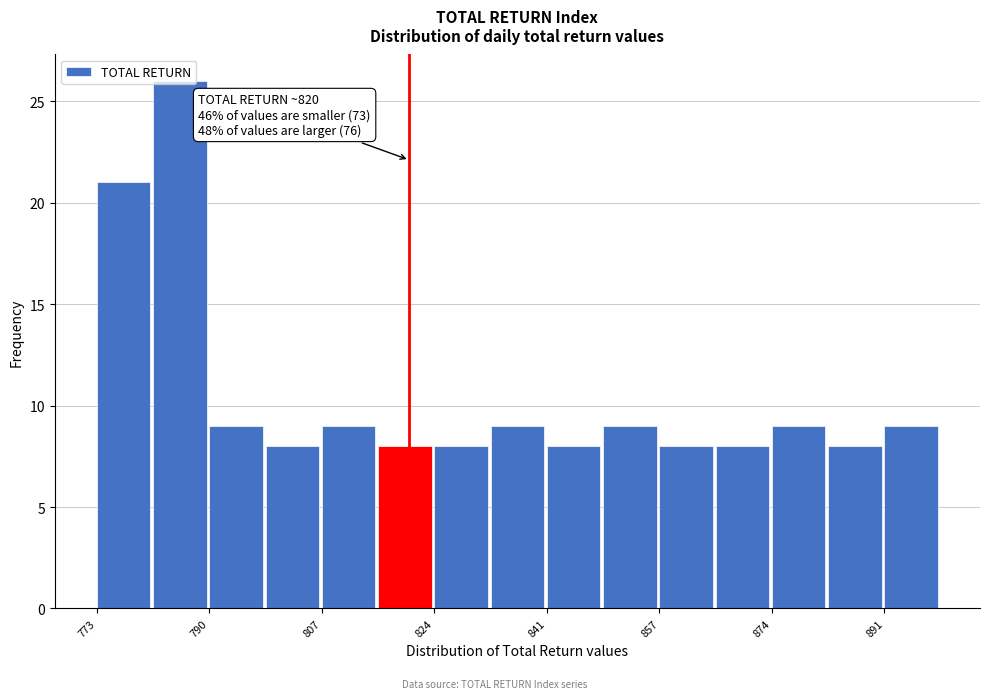

Over which range of the x-axis is the bar tallest?

782 to 790